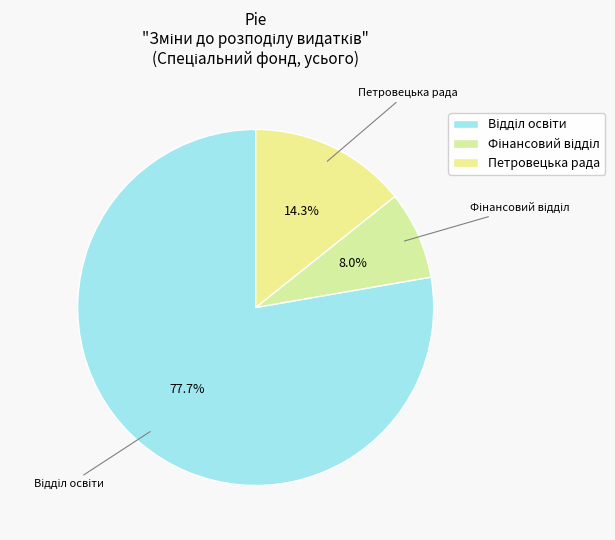

Does any single category account for the majority?

Yes